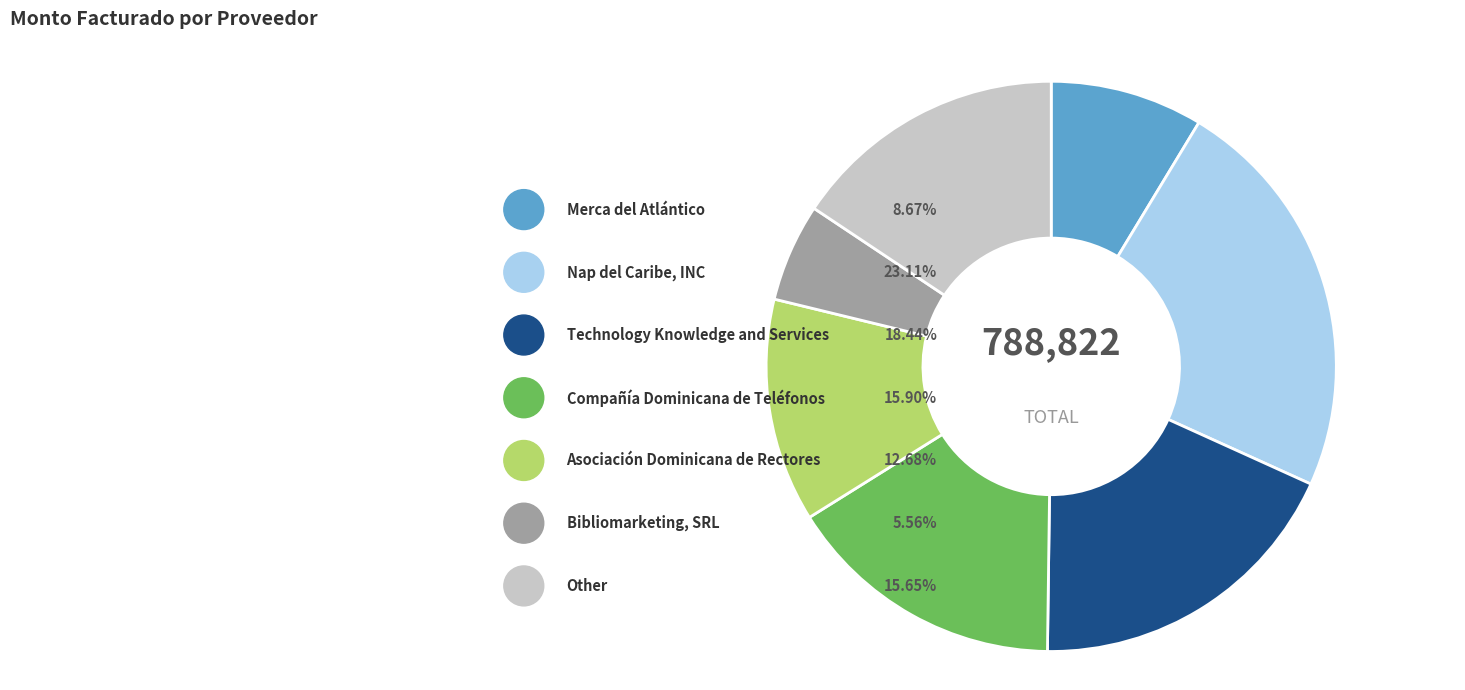

What is the change in value from Merca del Atlántico to Asociación Dominicana de Rectores?

+31632.0